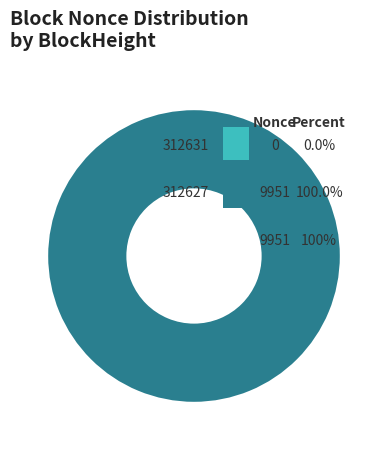

Does 312631 account for over 50% of the chart?

No